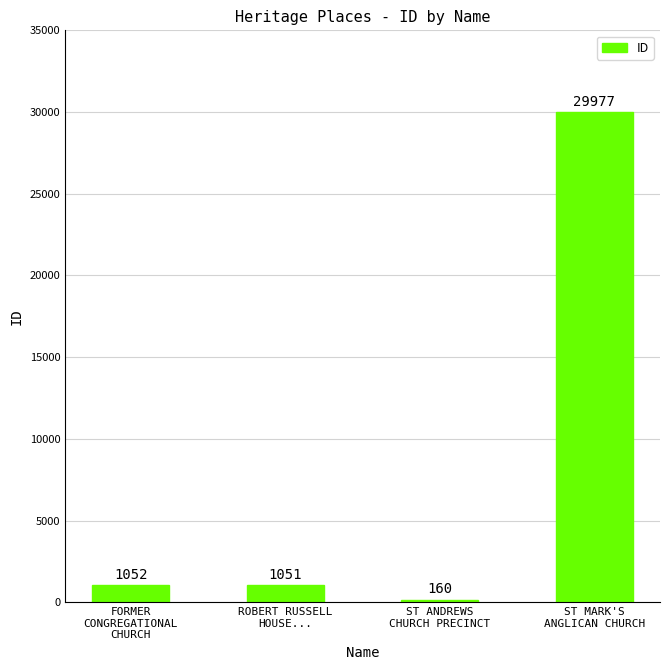

At which label is the value closest to 15068?

FORMER
CONGREGATIONAL
CHURCH